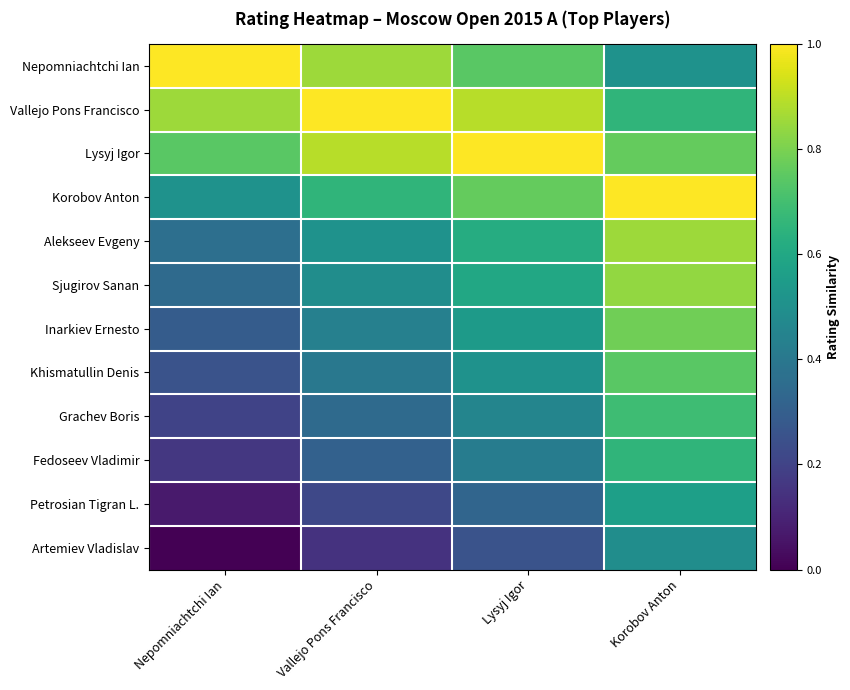

Reading left to right, extract all data points from this chart.

Nepomniachtchi Ian: Nepomniachtchi Ian=1.0	Vallejo Pons Francisco=0.9	Lysyj Igor=0.7	Korobov Anton=0.5
Vallejo Pons Francisco: Nepomniachtchi Ian=0.9	Vallejo Pons Francisco=1.0	Lysyj Igor=0.9	Korobov Anton=0.7
Lysyj Igor: Nepomniachtchi Ian=0.7	Vallejo Pons Francisco=0.9	Lysyj Igor=1.0	Korobov Anton=0.8
Korobov Anton: Nepomniachtchi Ian=0.5	Vallejo Pons Francisco=0.7	Lysyj Igor=0.8	Korobov Anton=1.0
Alekseev Evgeny: Nepomniachtchi Ian=0.4	Vallejo Pons Francisco=0.5	Lysyj Igor=0.6	Korobov Anton=0.9
Sjugirov Sanan: Nepomniachtchi Ian=0.3	Vallejo Pons Francisco=0.5	Lysyj Igor=0.6	Korobov Anton=0.8
Inarkiev Ernesto: Nepomniachtchi Ian=0.3	Vallejo Pons Francisco=0.4	Lysyj Igor=0.5	Korobov Anton=0.8
Khismatullin Denis: Nepomniachtchi Ian=0.3	Vallejo Pons Francisco=0.4	Lysyj Igor=0.5	Korobov Anton=0.7
Grachev Boris: Nepomniachtchi Ian=0.2	Vallejo Pons Francisco=0.3	Lysyj Igor=0.5	Korobov Anton=0.7
Fedoseev Vladimir: Nepomniachtchi Ian=0.2	Vallejo Pons Francisco=0.3	Lysyj Igor=0.4	Korobov Anton=0.7
Petrosian Tigran L.: Nepomniachtchi Ian=0.1	Vallejo Pons Francisco=0.2	Lysyj Igor=0.3	Korobov Anton=0.6
Artemiev Vladislav: Nepomniachtchi Ian=0.0	Vallejo Pons Francisco=0.1	Lysyj Igor=0.3	Korobov Anton=0.5